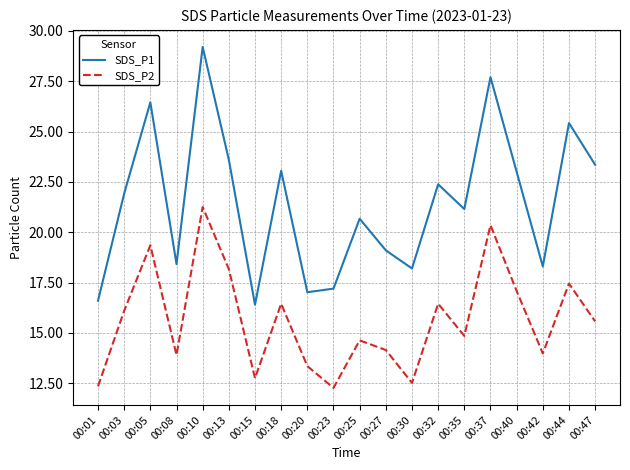

Which series has the largest range (max minus min)?

SDS_P1